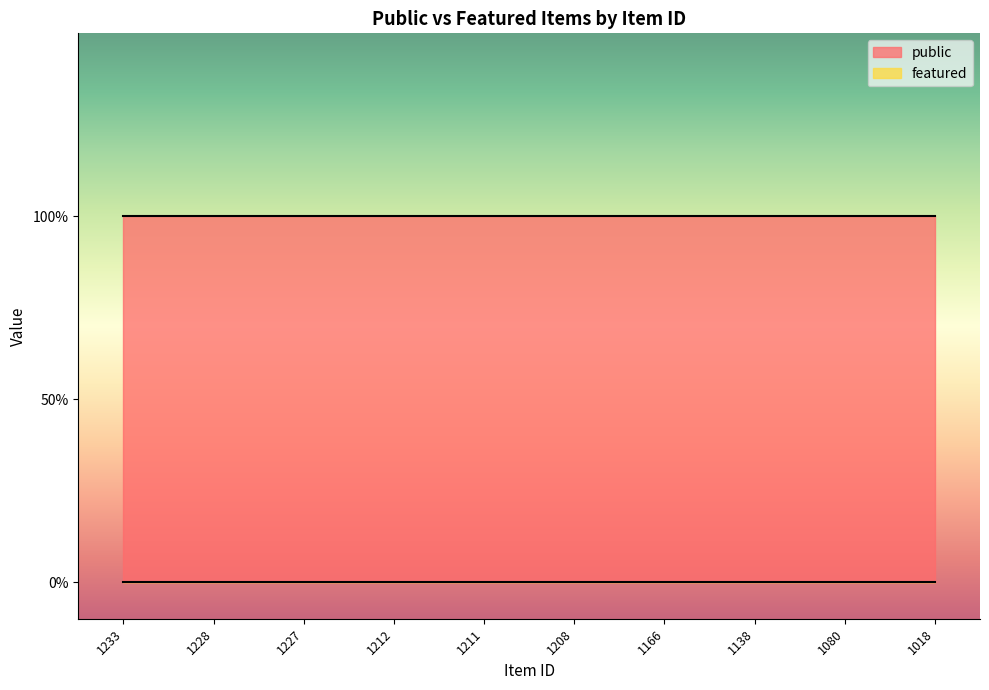

What are all the series names shown in the legend?

public, featured